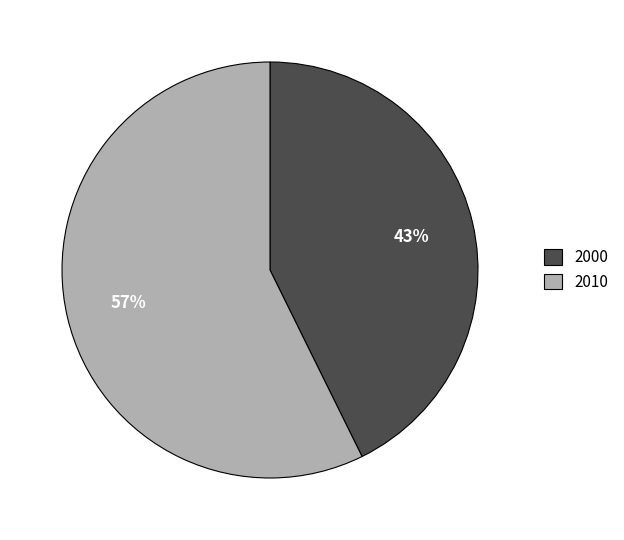

To the nearest percent, what portion does 2000 represent?

43%